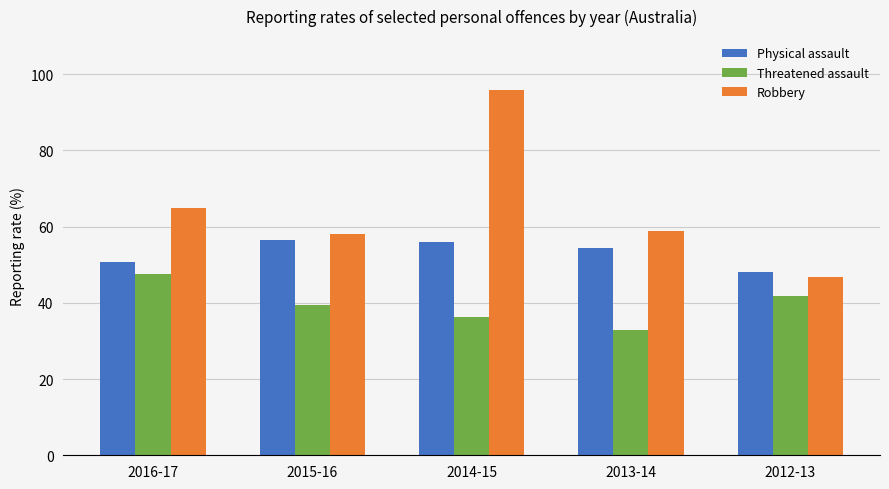

Does the chart contain stacked bars?

No